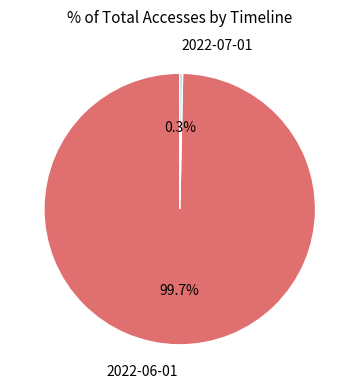

Is there a majority slice in this chart?

Yes